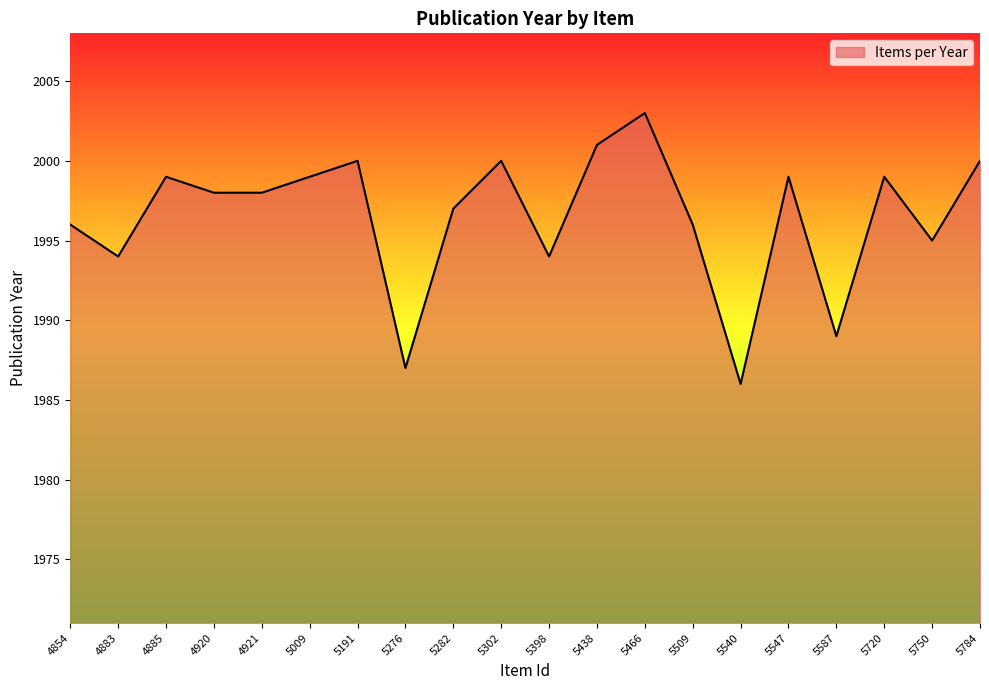

What is the difference between the second highest and second lowest values?

14